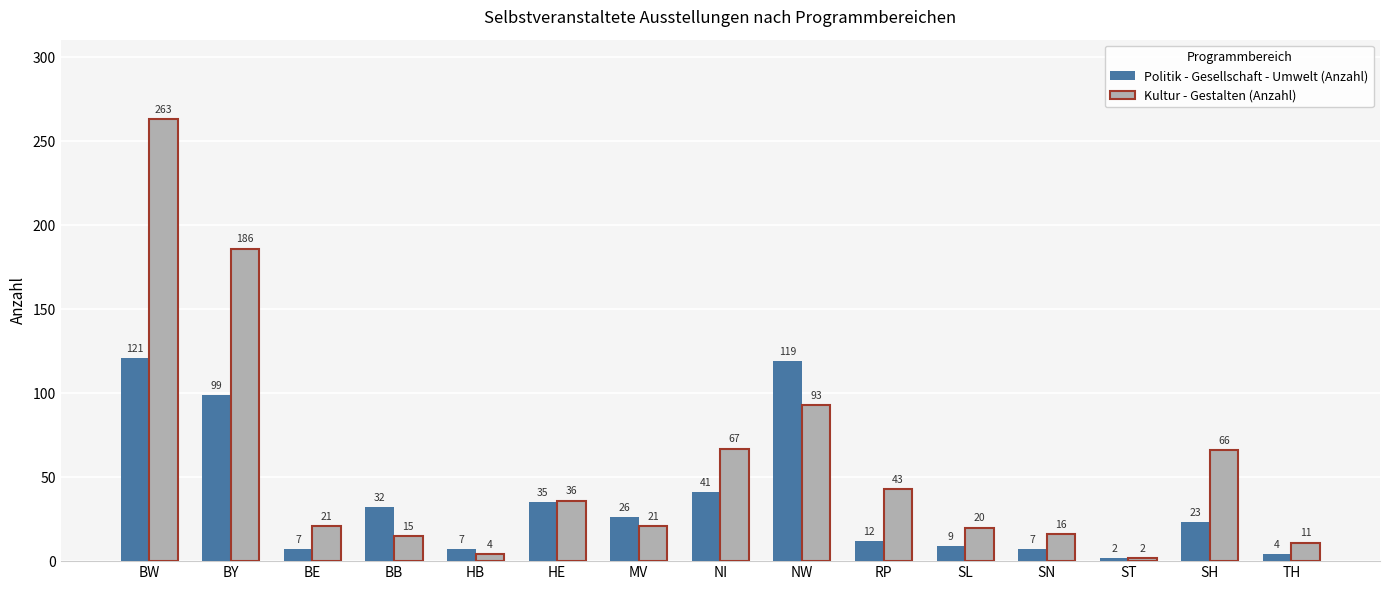

Rank the series by their average value, from lowest to highest.

Politik - Gesellschaft - Umwelt (Anzahl), Kultur - Gestalten (Anzahl)